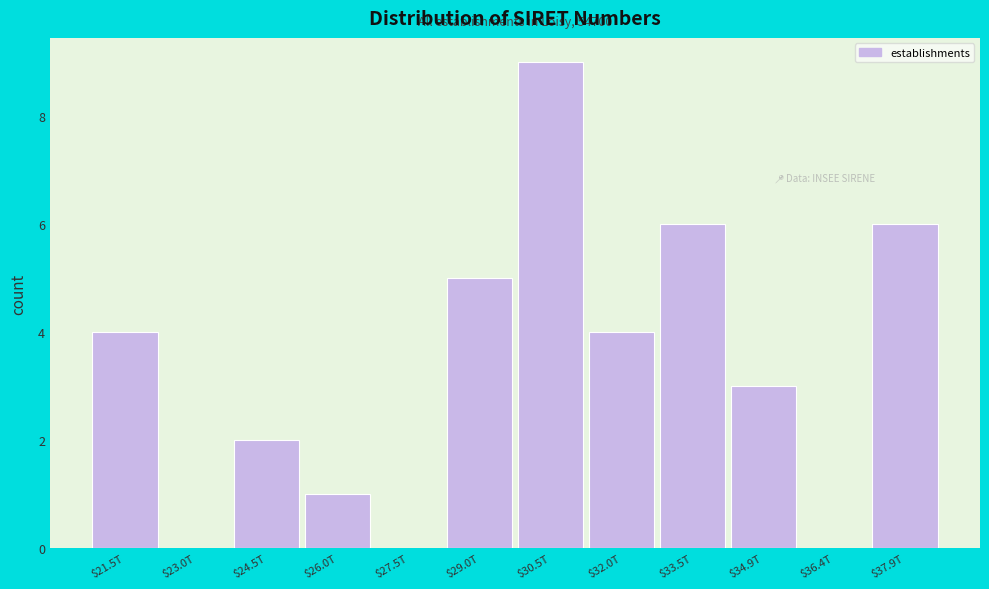

What is the maximum value shown in the chart?

9